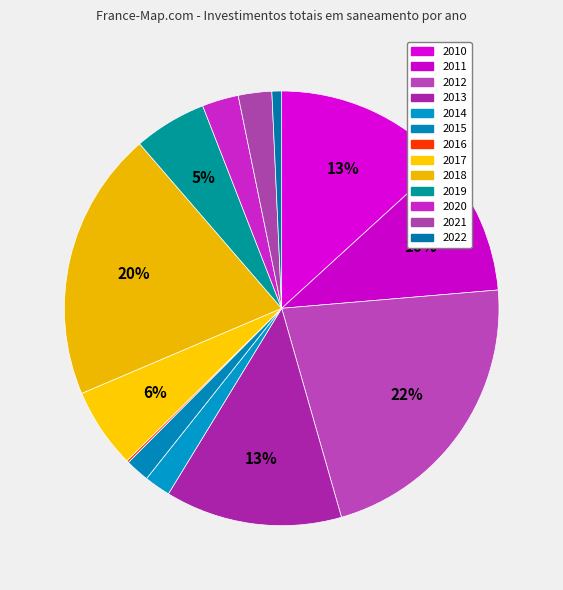

How many segments does this pie chart have?

13